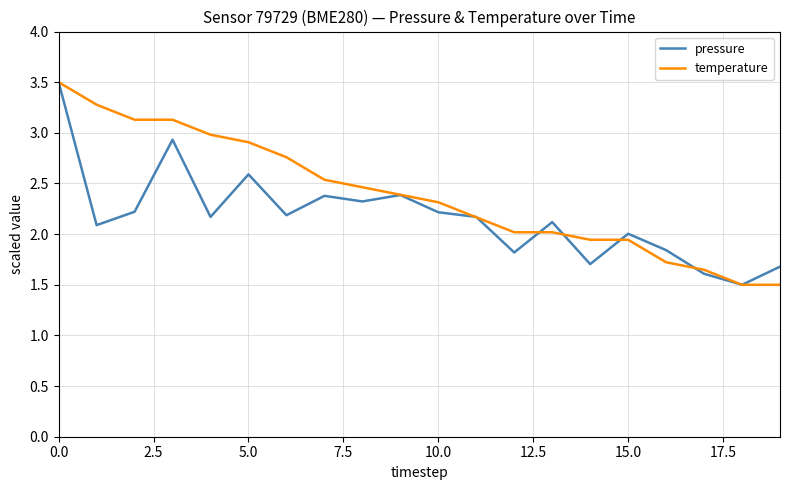

What is the highest value of the temperature series?

3.5